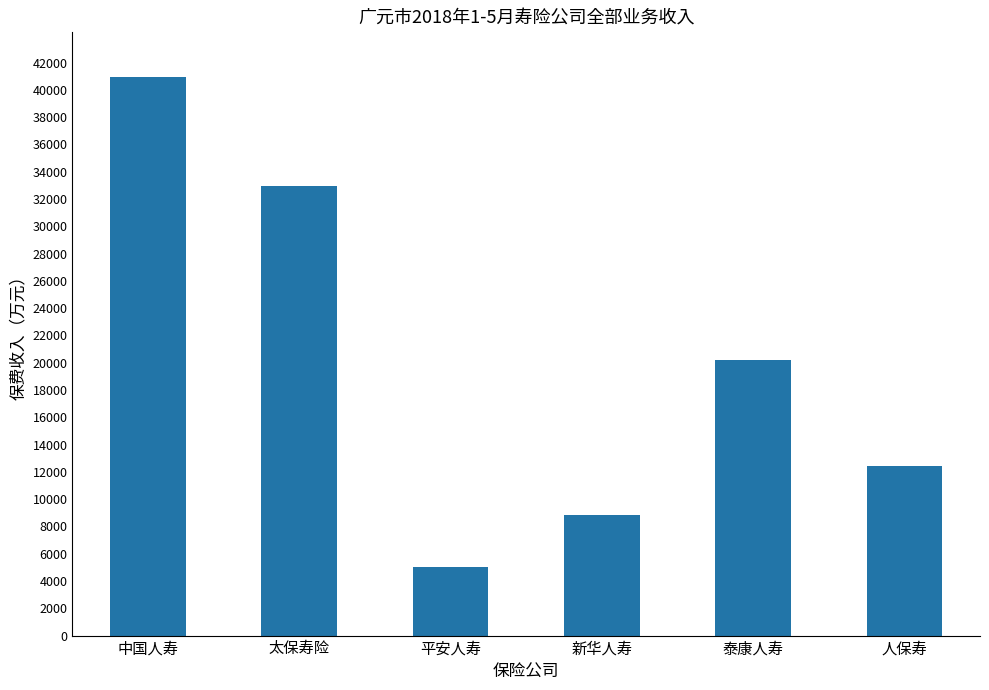

What is the difference between the maximum and minimum values?

35947.1